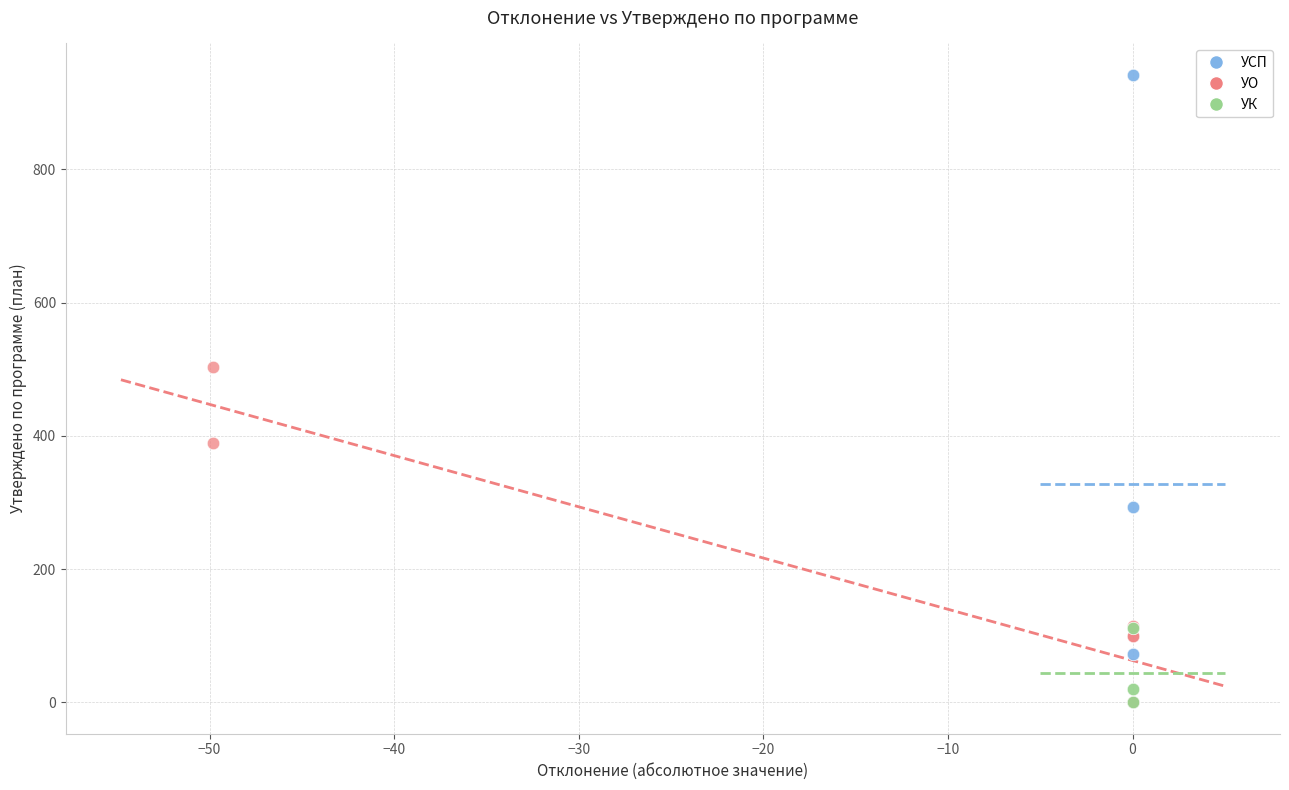

Which series has the widest spread of Y values?

УСП